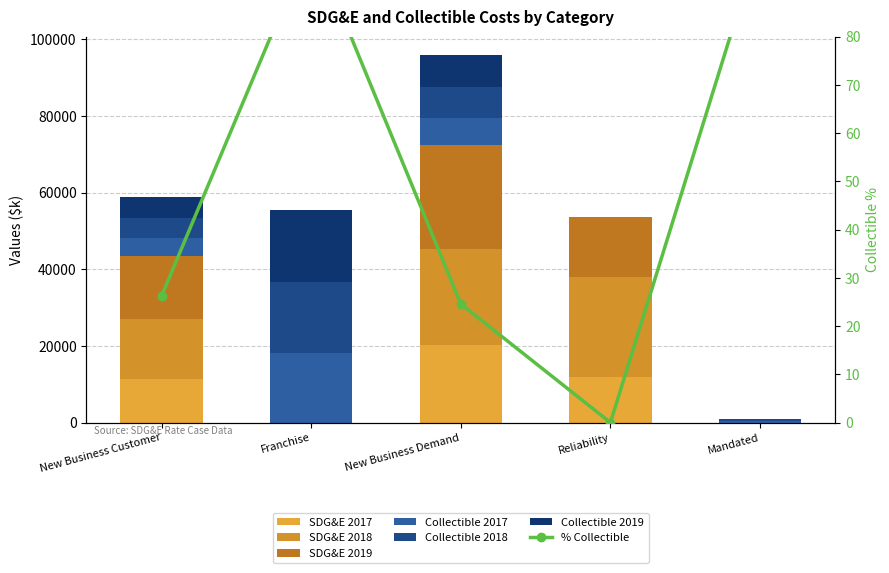

Which has a higher value, Reliability or New Business Customer?

Reliability